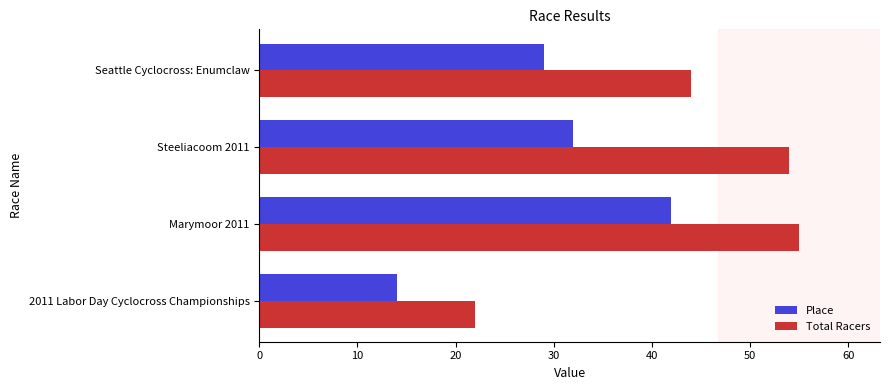

Rank the series by their average value, from lowest to highest.

Place, Total Racers